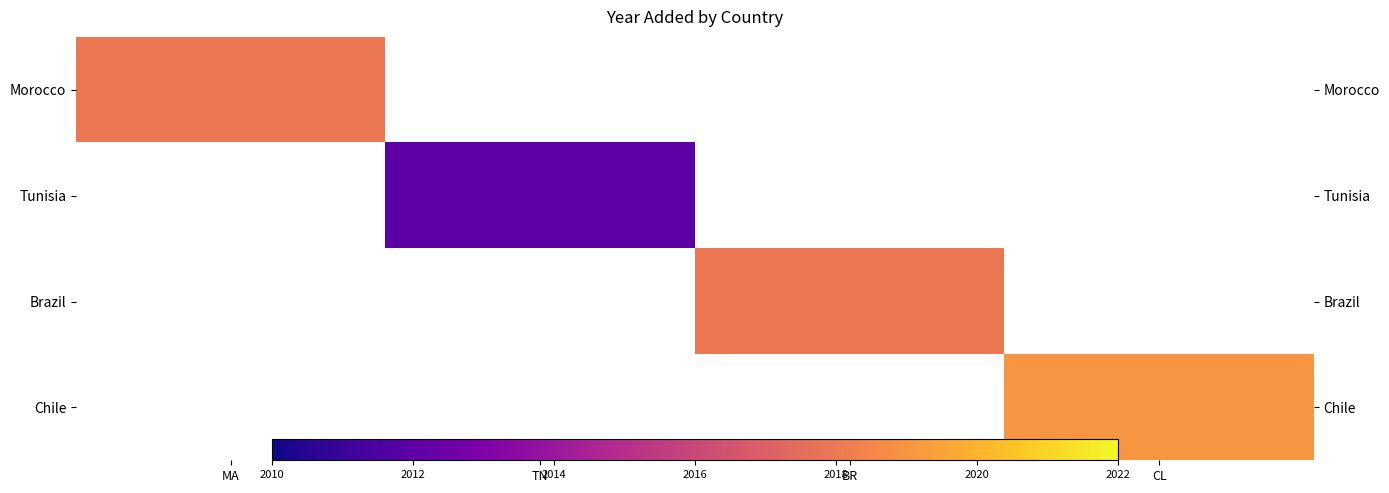

At how many categories does at least one series exceed 2017?

3